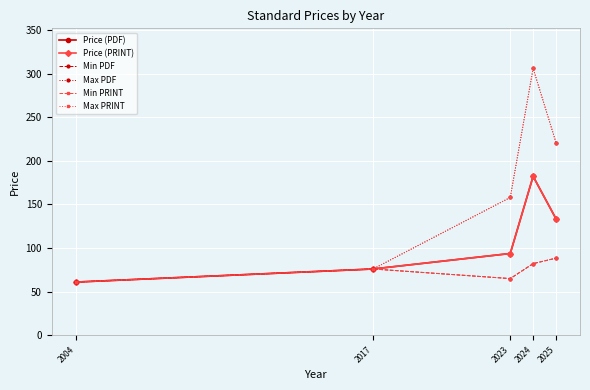

At how many categories does at least one series exceed 208?

2